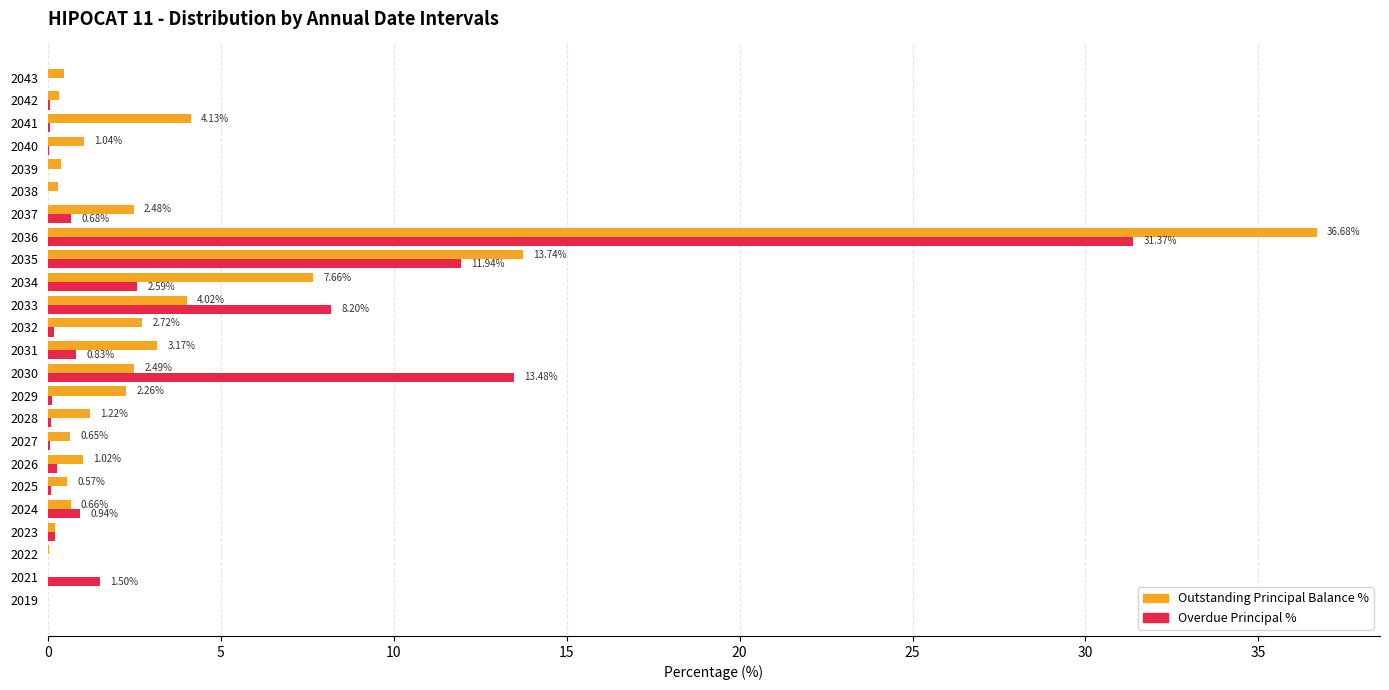

Which series has the largest total across all categories?

Outstanding Principal Balance %